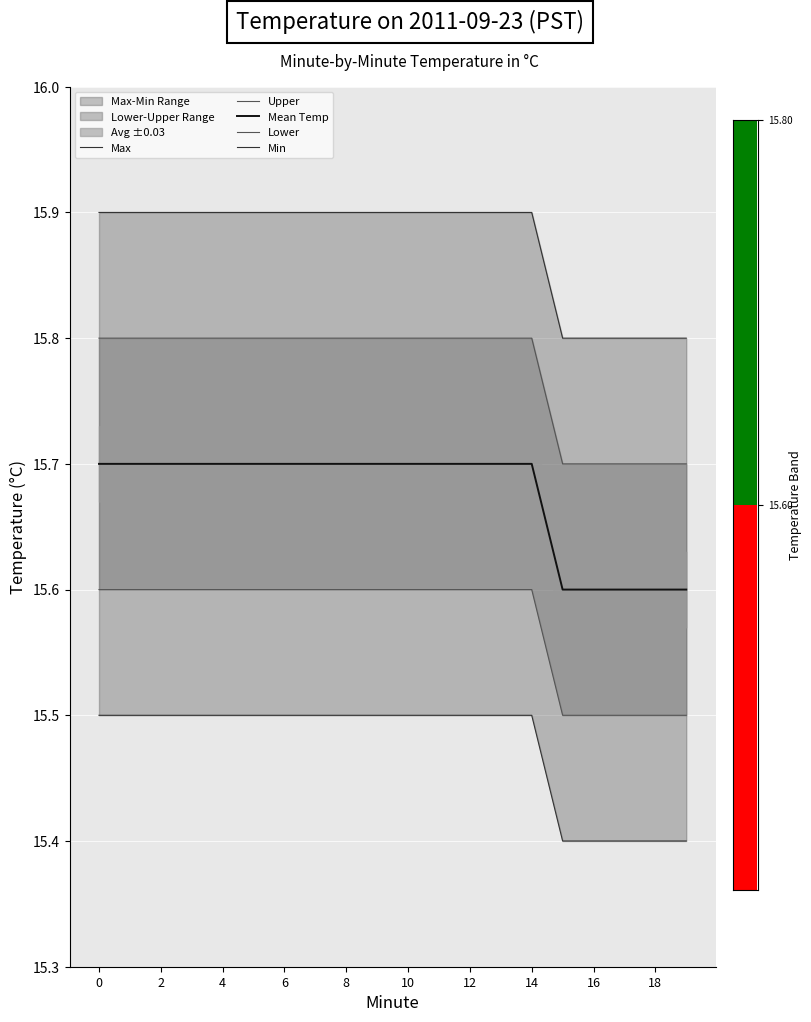

How many groups of bars are there?

20